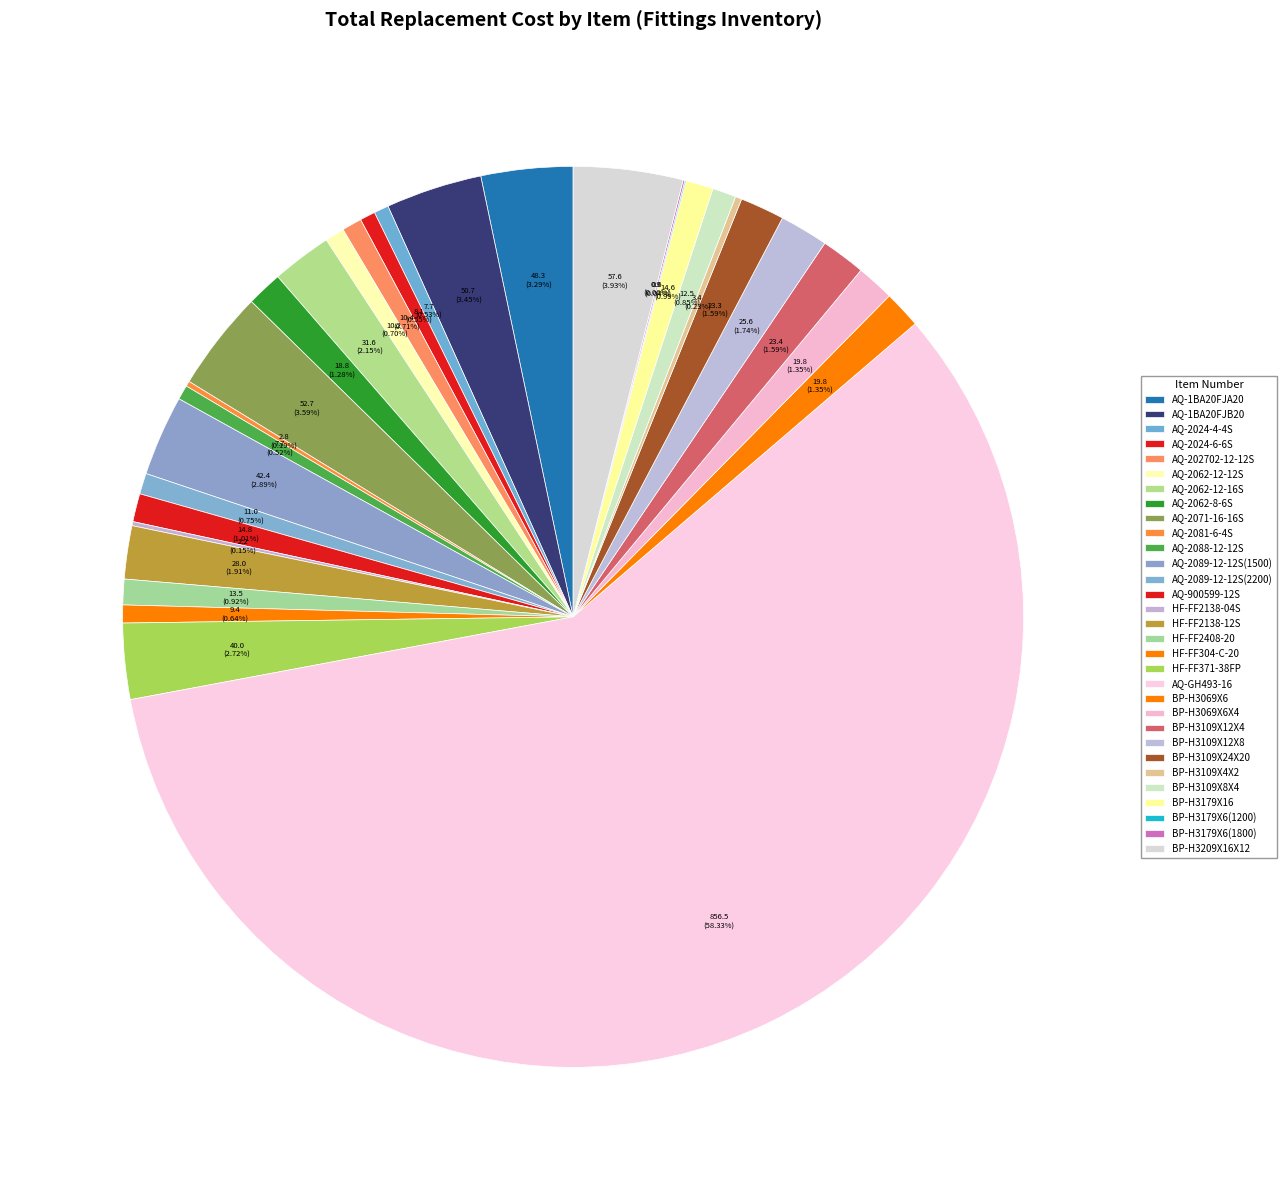

Count the number of slices in the pie.

31